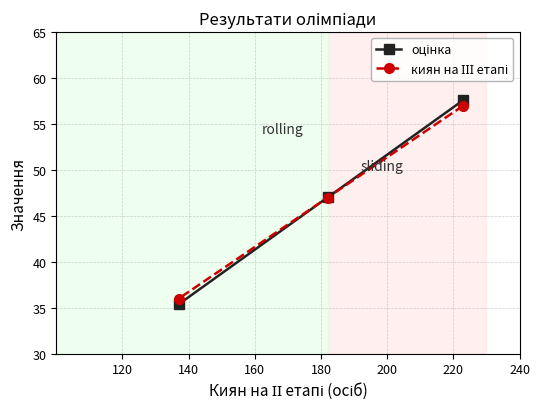

Is this an area chart (filled region under the line)?

No